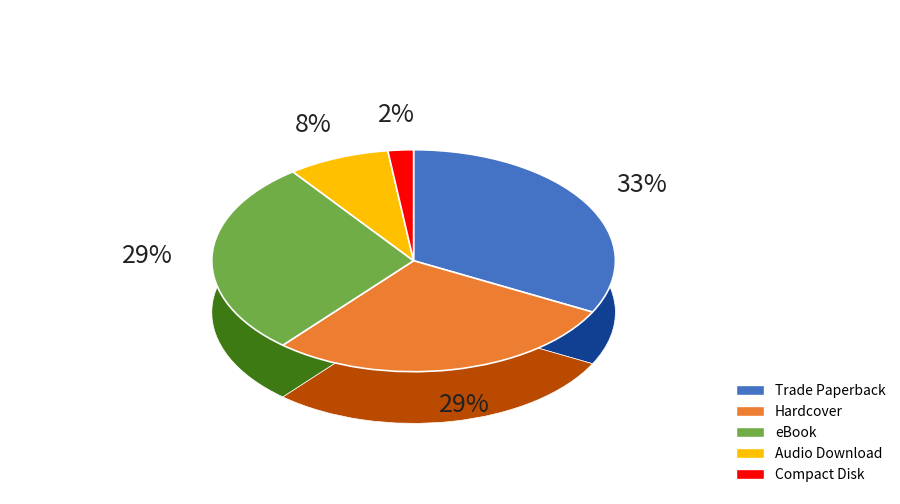

What is the smallest slice in the pie chart?

Compact Disk